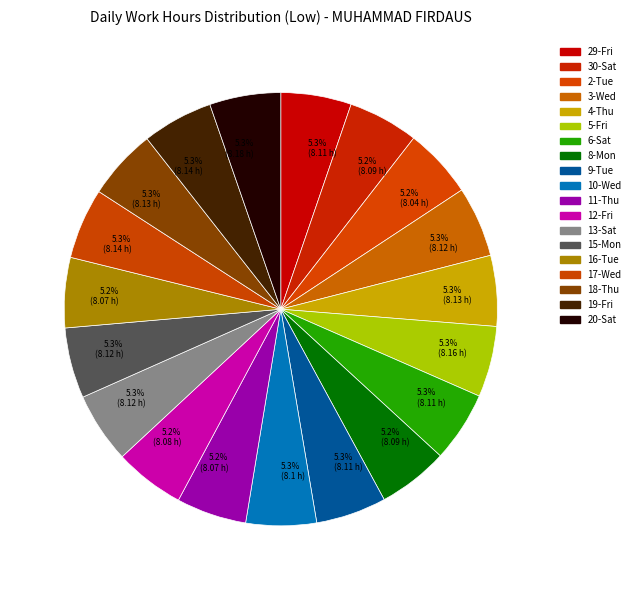

What percentage do 15-Mon and 20-Sat together represent?

10.6%